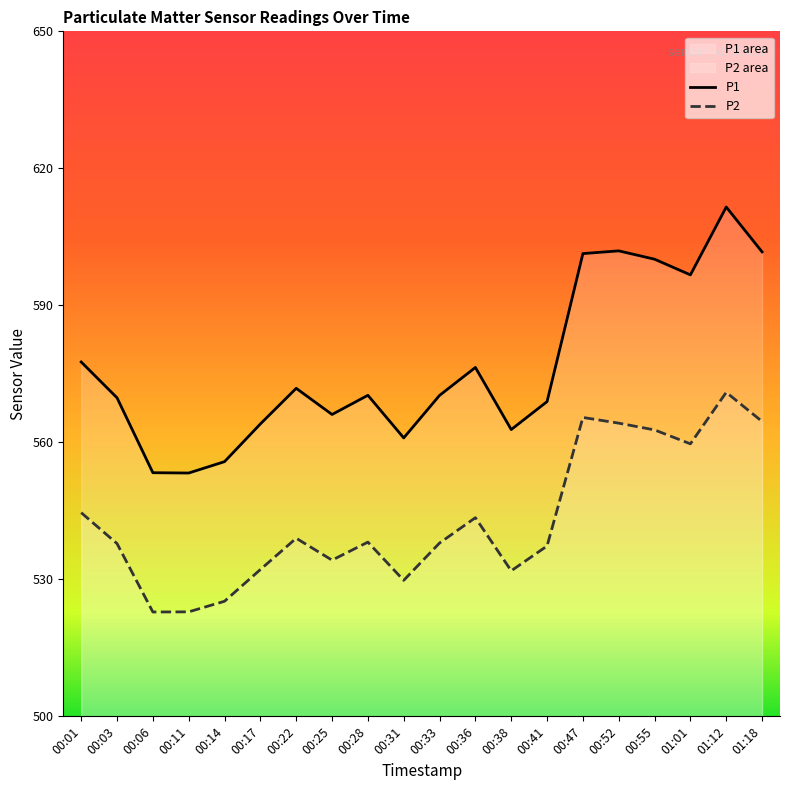

What is the maximum value shown in the chart?

611.5